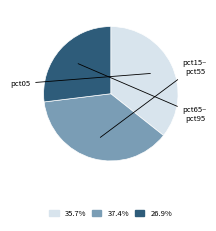

Is there any slice that represents more than half of the pie?

No